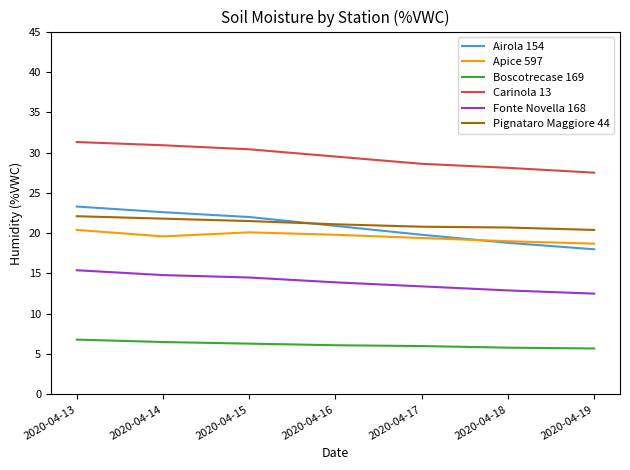

What is the average value of the Apice 597 series?

19.6